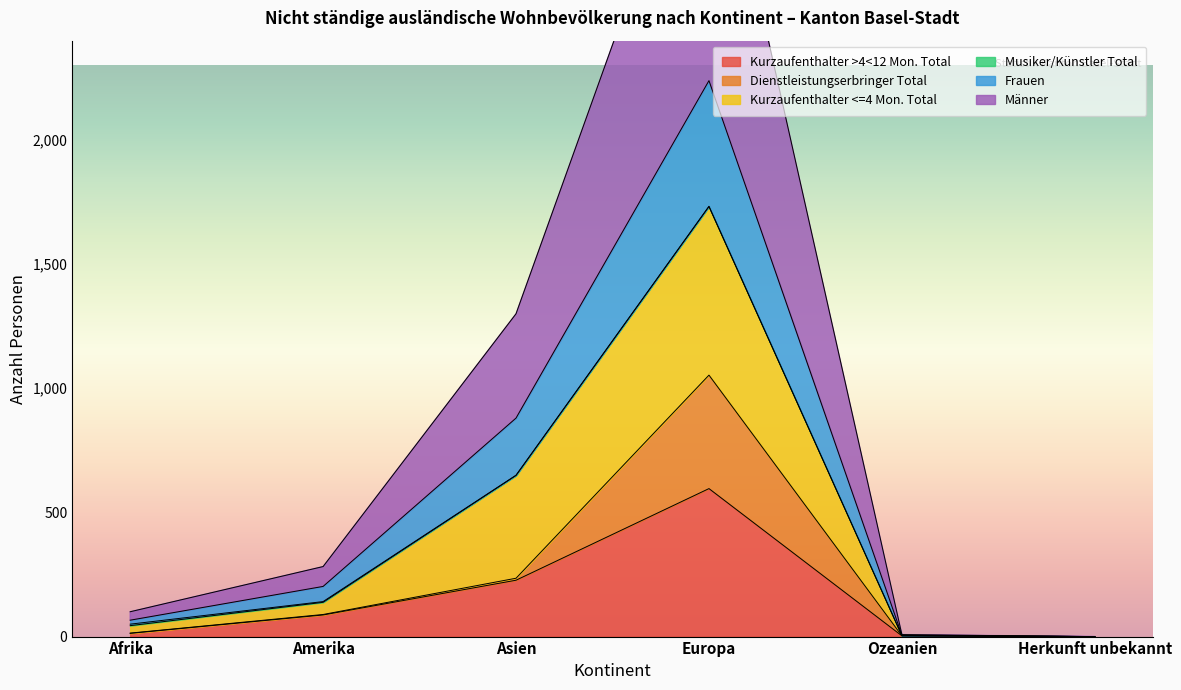

Between Afrika and Europa, which is larger?

Europa